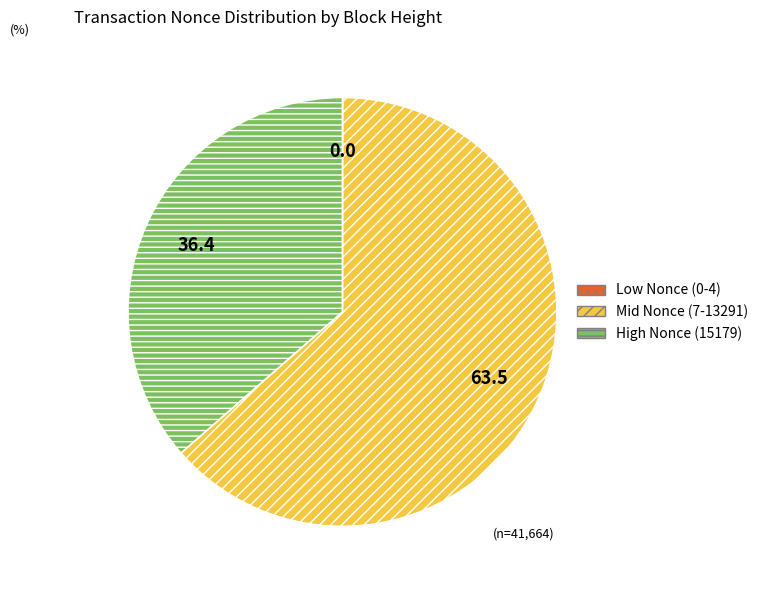

Do Mid Nonce (7-13291) and High Nonce (15179) together represent more than half of the pie?

Yes